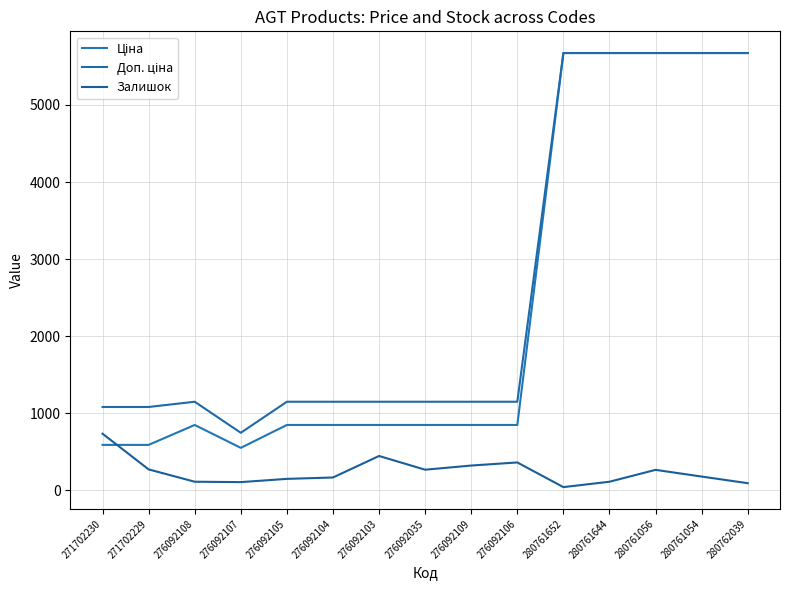

Rank the categories by Залишок value from lowest to highest.

280761652, 280762039, 276092107, 276092108, 280761644, 276092105, 276092104, 280761054, 280761056, 276092035, 271702229, 276092109, 276092106, 276092103, 271702230